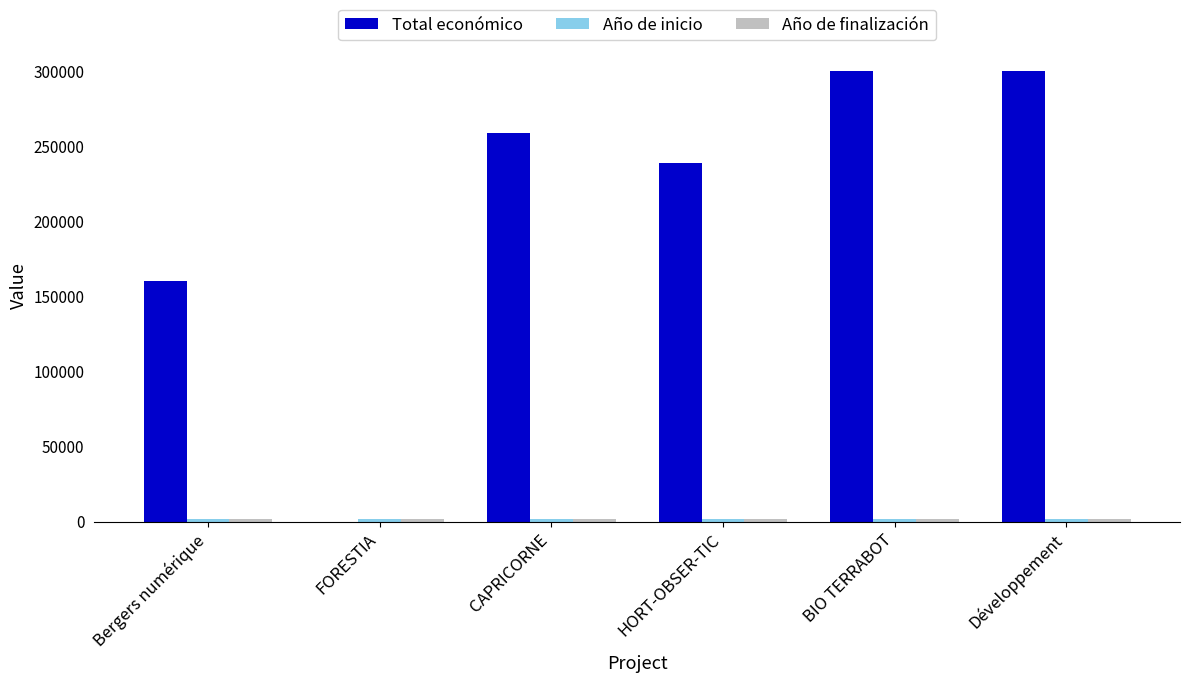

Which series has the largest total across all categories?

Total económico